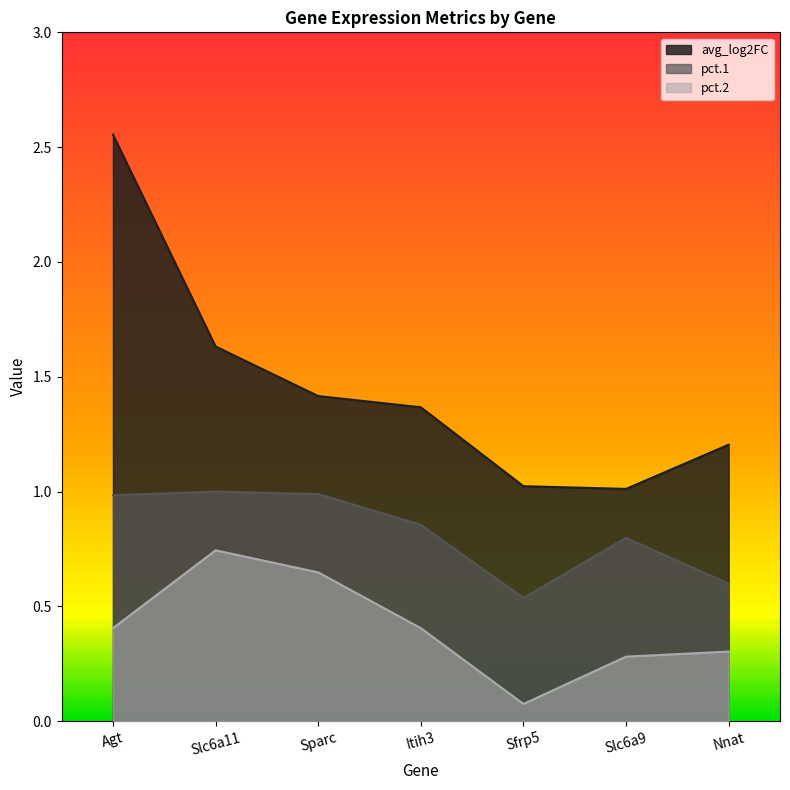

Rank the series by their maximum value, from lowest to highest.

pct.2, pct.1, avg_log2FC